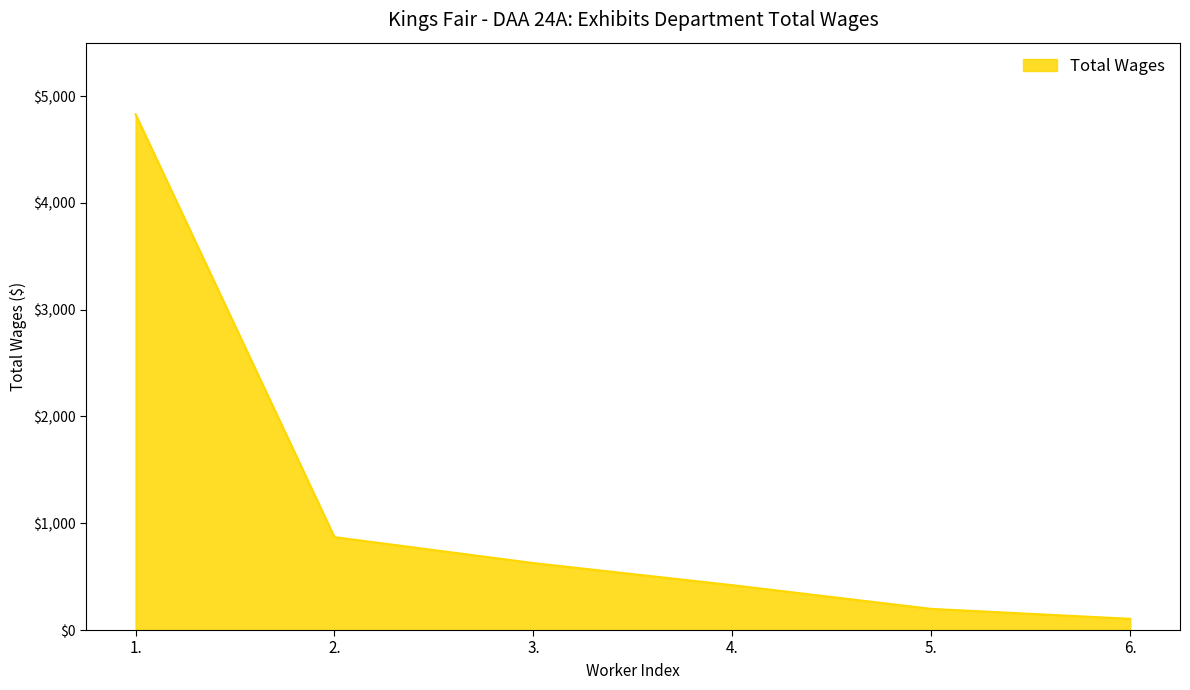

At which category does the chart reach its peak across all series?

1.